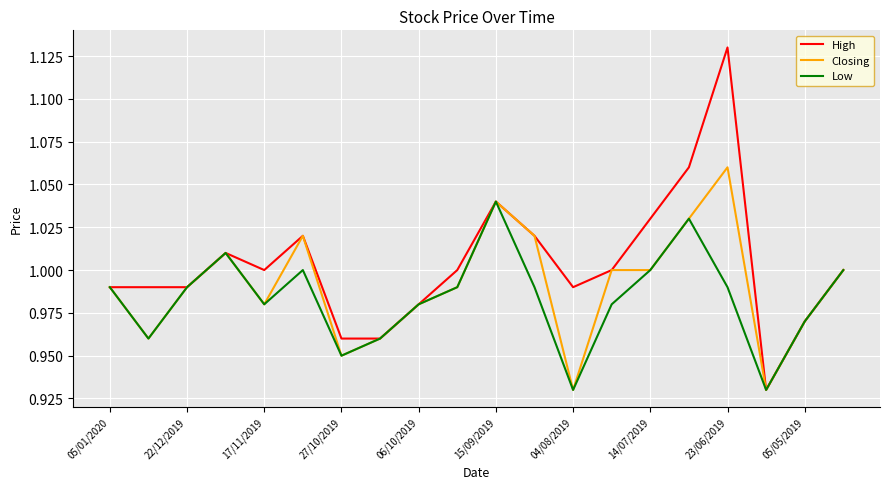

Which series has the widest spread of values?

High